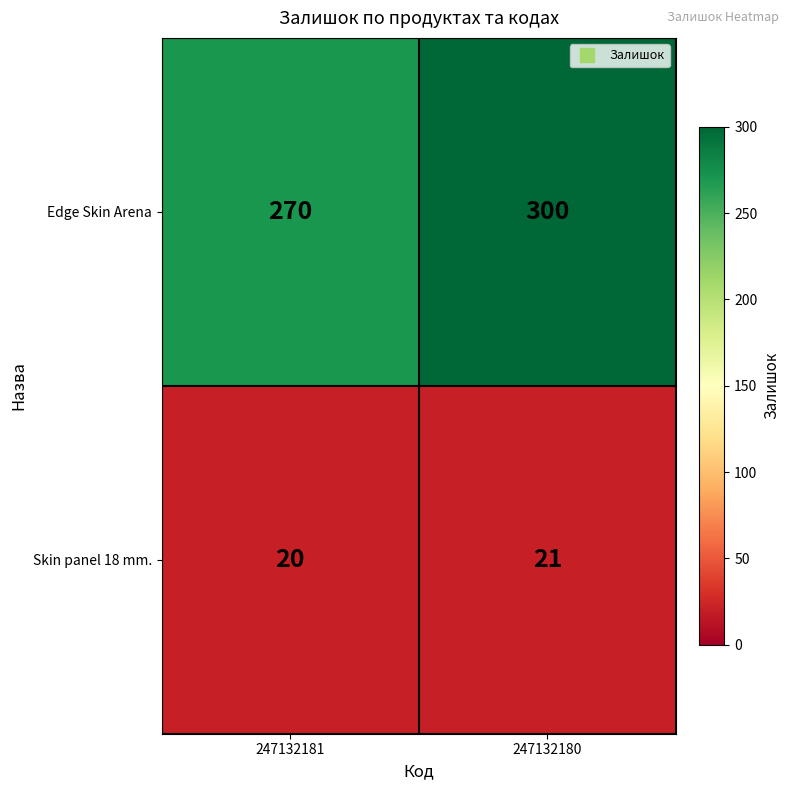

Reading left to right, list all the values displayed in this chart.

Edge Skin Arena: 270	300
Skin panel 18 mm.: 20	21